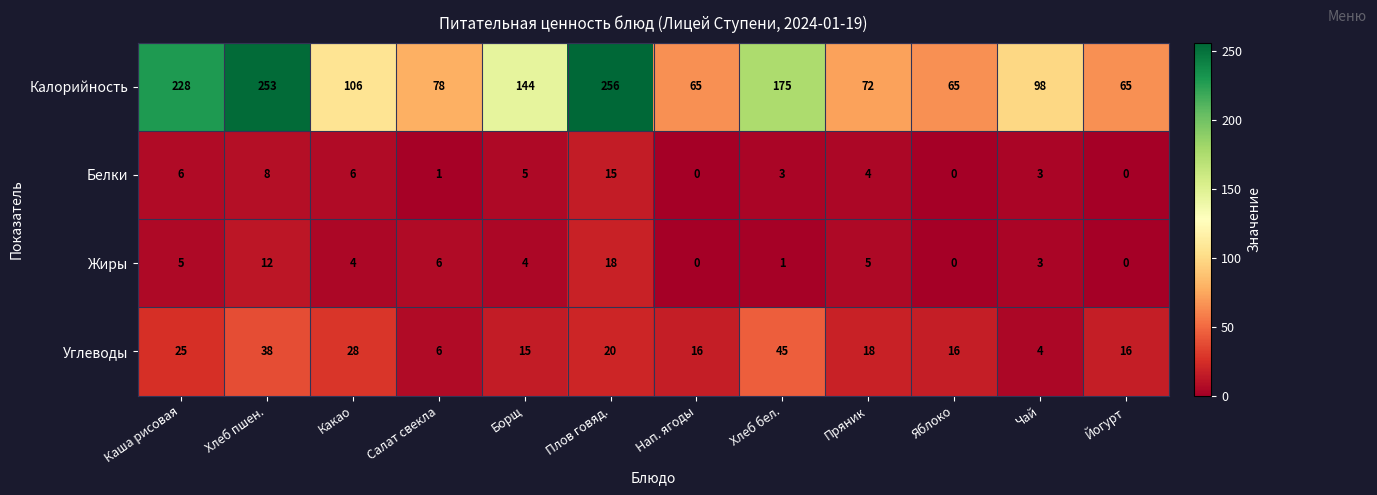

How many values in the Калорийность series are below 106?

6